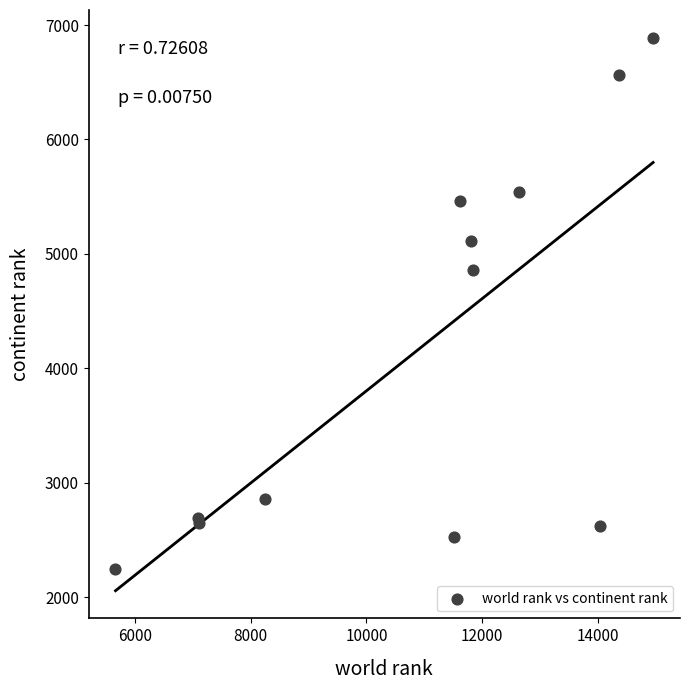

What Y value in the scatter plot is closest to 4567?

4862